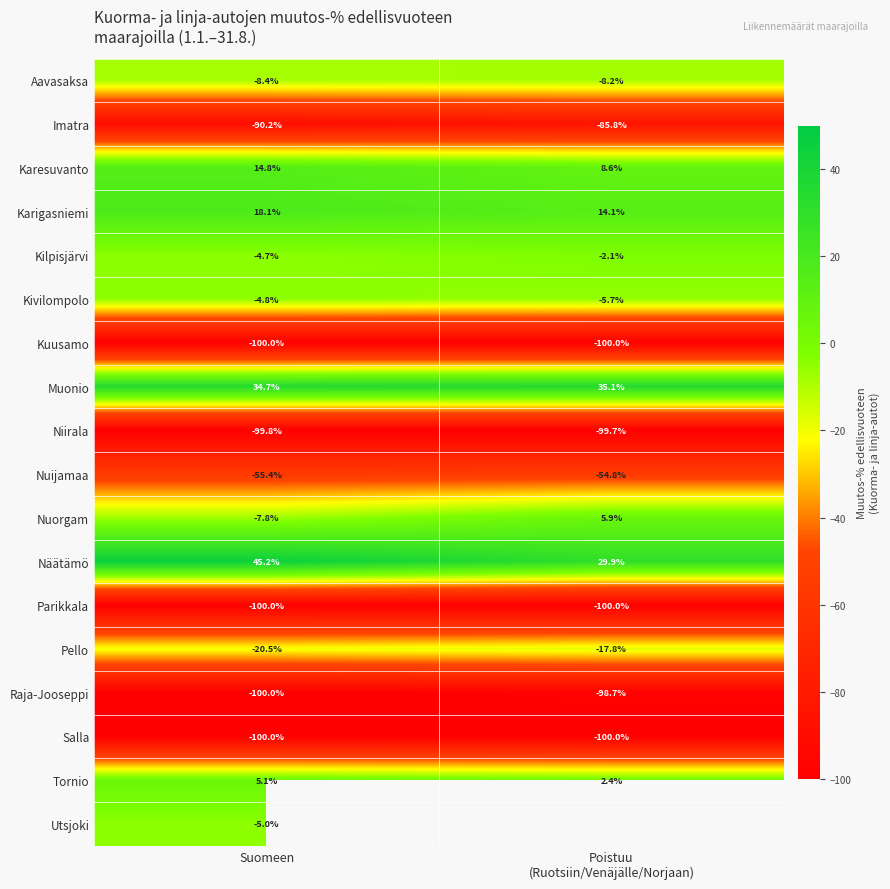

Where does the Karigasniemi series first go above 18?

Suomeen